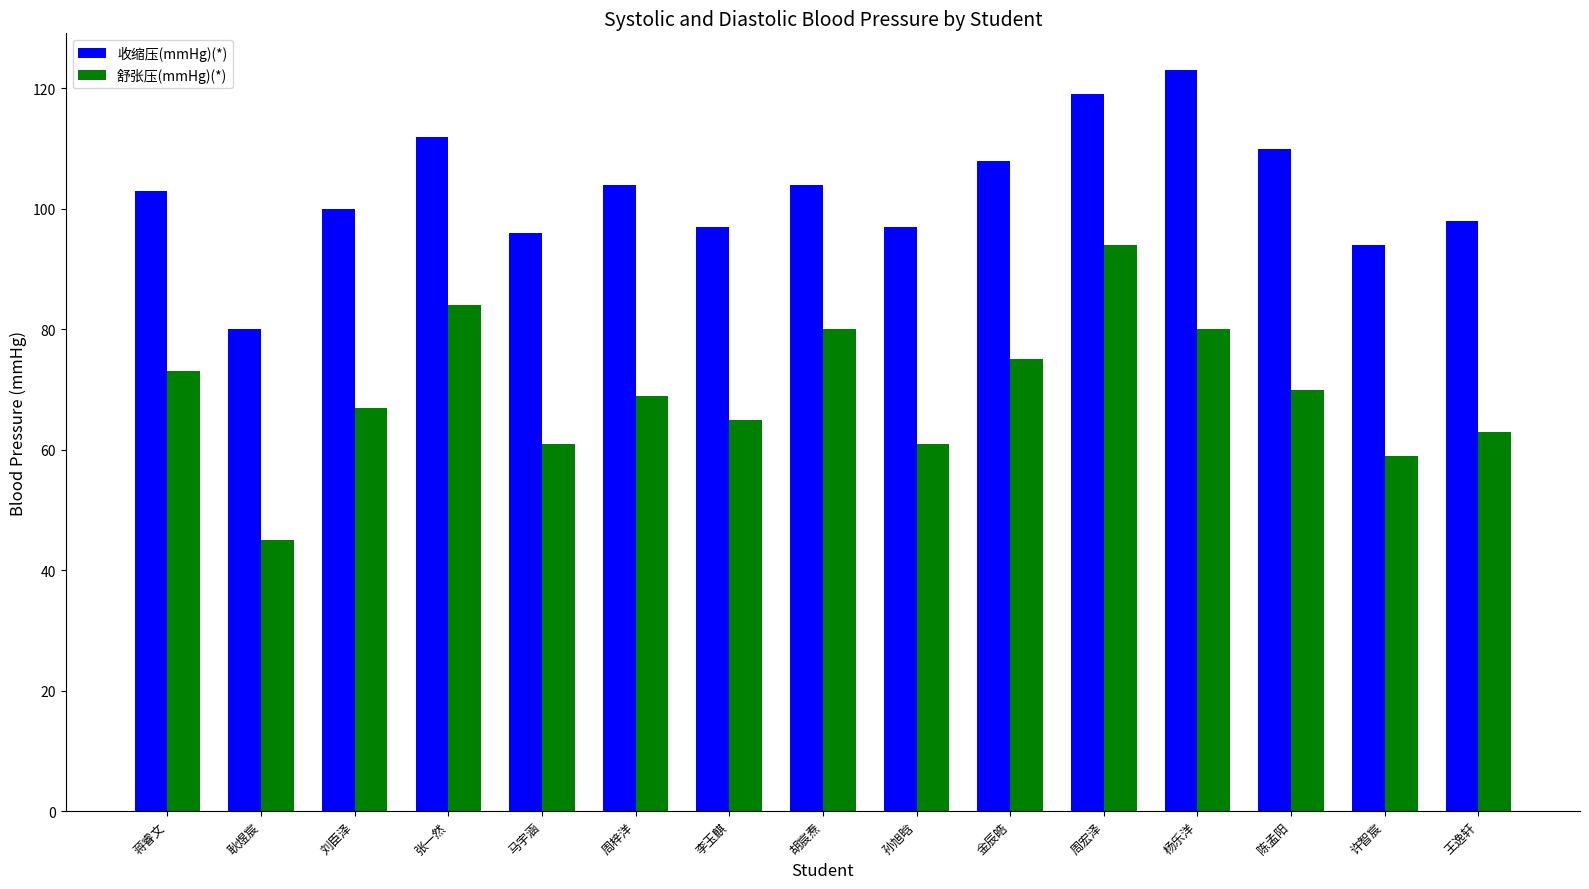

What is the average value of the 收缩压(mmHg)(*) series?

103